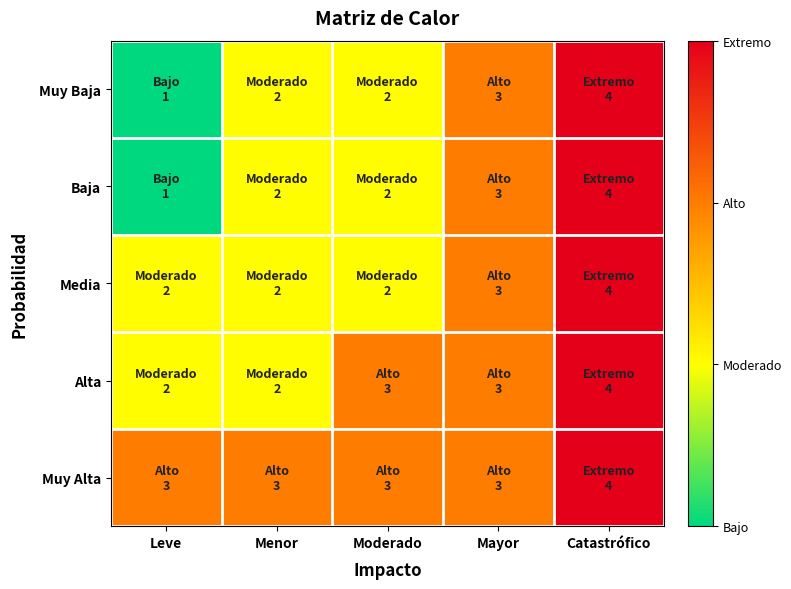

Rank the series at Leve from highest to lowest value.

Muy Alta, Media, Alta, Muy Baja, Baja